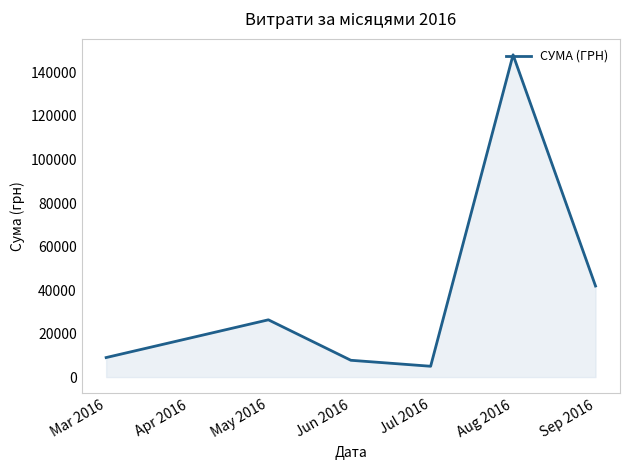

Read the value at Aug 2016.

148093.5